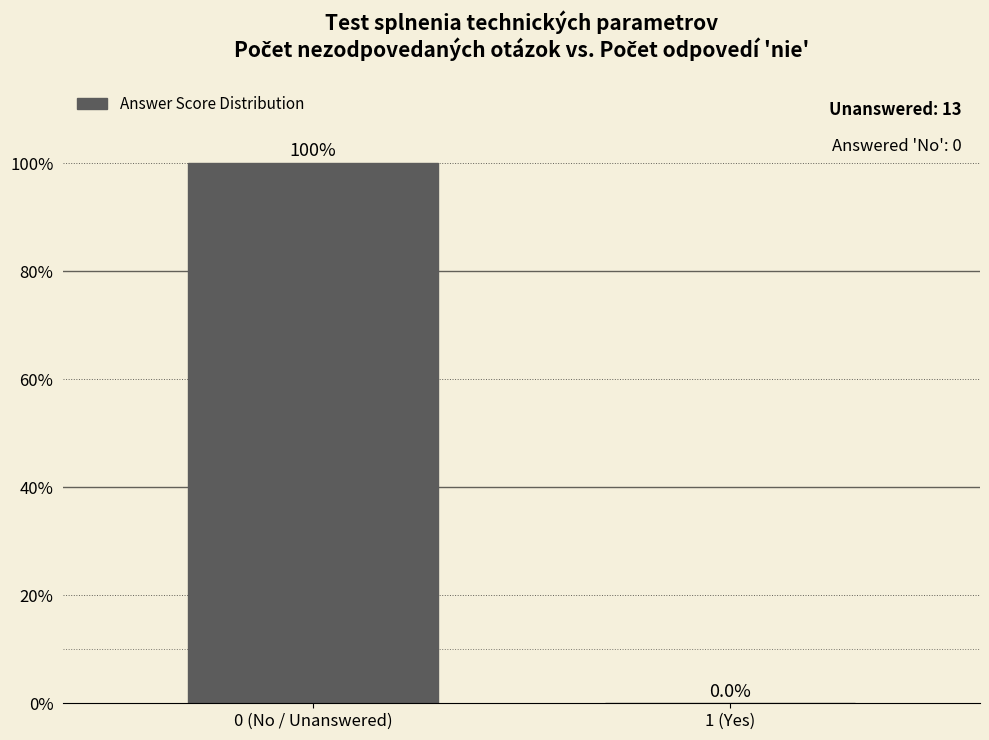

Reading right to left, extract all data points from this chart.

1 (Yes)=0	0 (No / Unanswered)=100